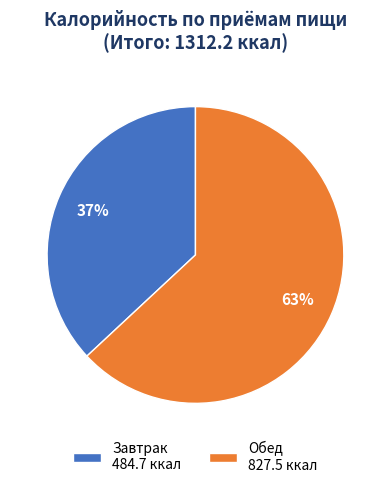

To the nearest percent, what is the difference between the largest and smallest slice percentages?

26%